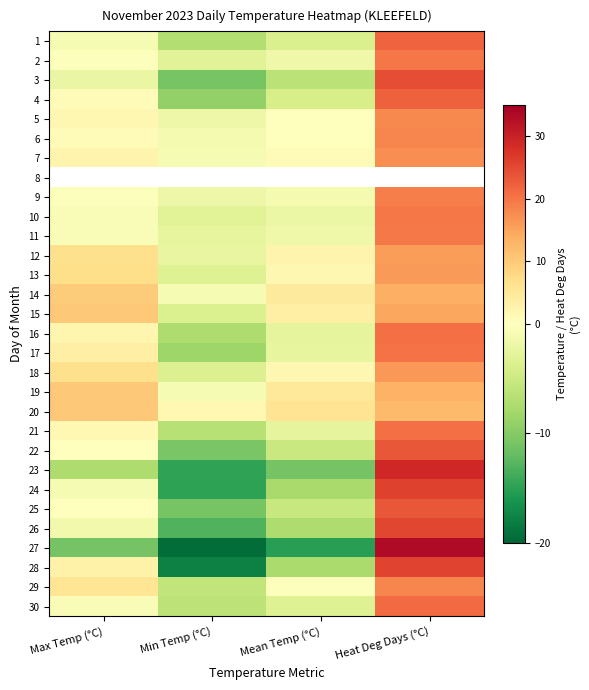

List the labels in order of 18 value, smallest first.

Min Temp (°C), Mean Temp (°C), Max Temp (°C), Heat Deg Days (°C)